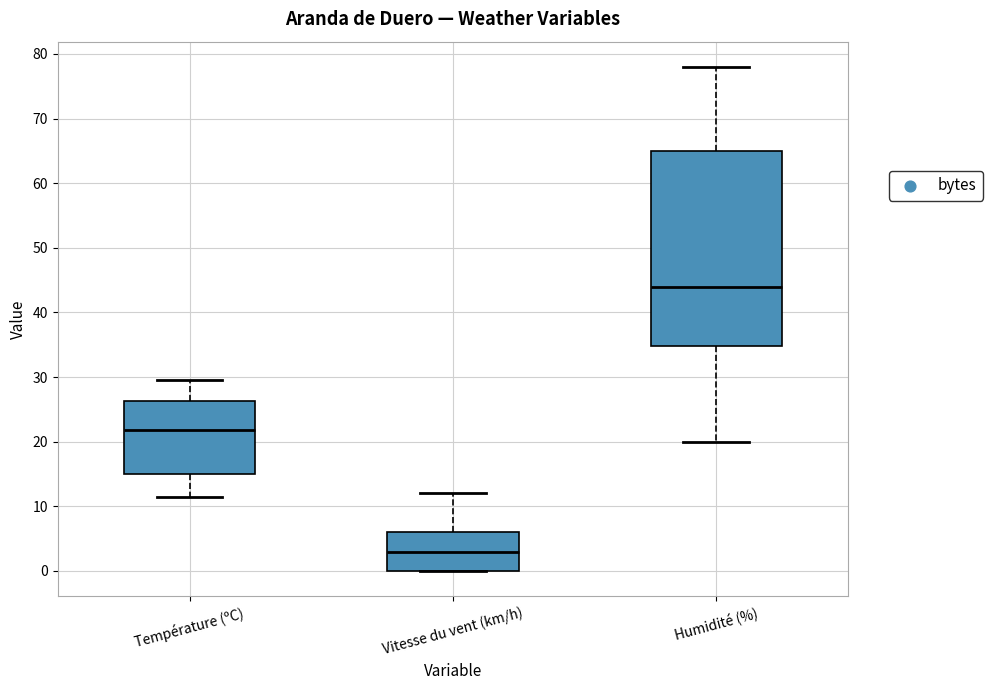

Where is the upper edge of the box for Vitesse du vent (km/h) on the y-axis? The values are not printed on the chart, so give them approximately, as read against the axis.

6